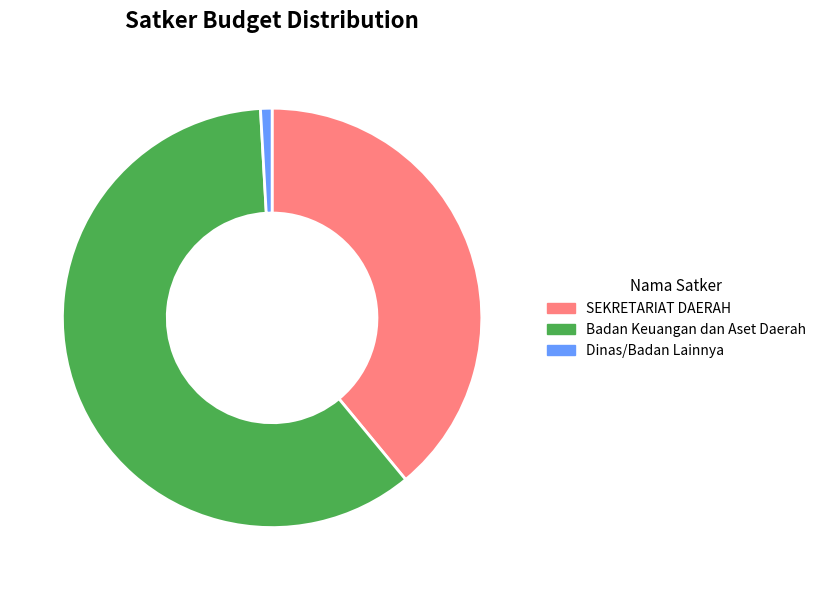

What is the smallest slice in the pie chart?

Dinas/Badan Lainnya